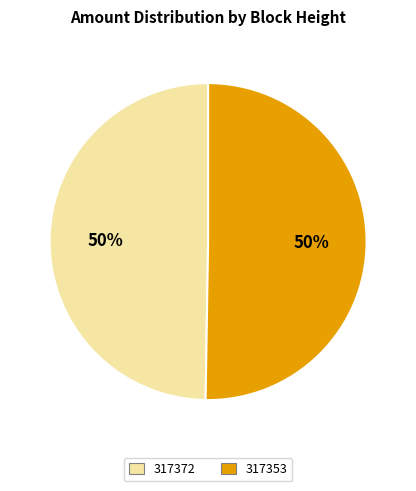

To the nearest percent, what is the combined percentage of 317353 and 317372?

100%